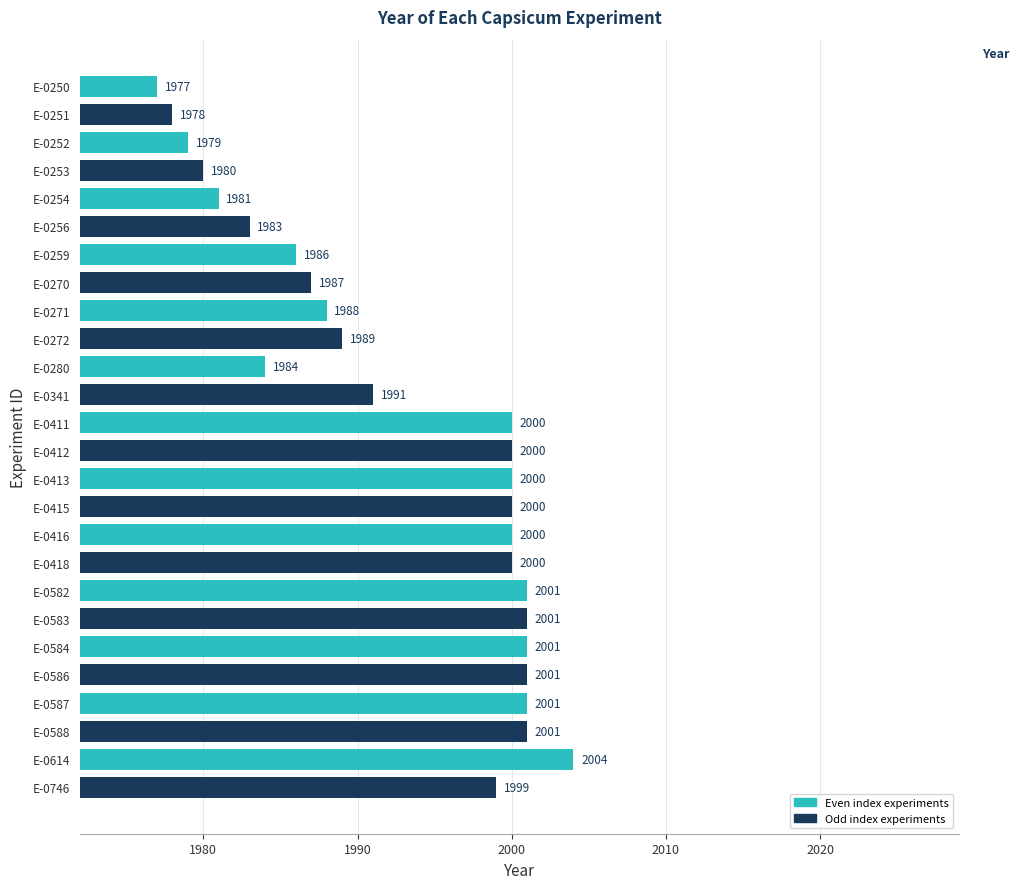

Which has a higher value, E-0588 or E-0252?

E-0588